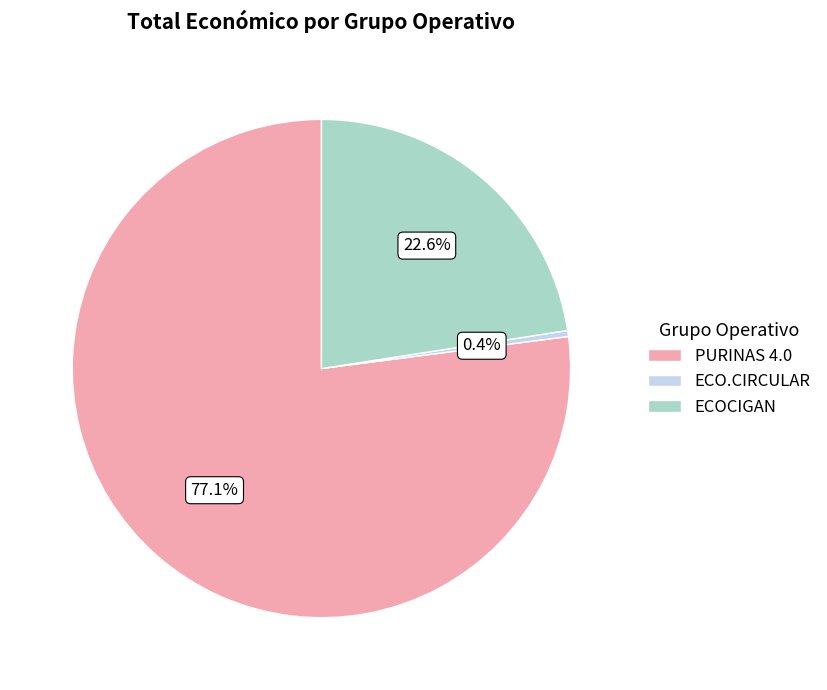

Do ECOCIGAN and PURINAS 4.0 together represent more than half of the pie?

Yes